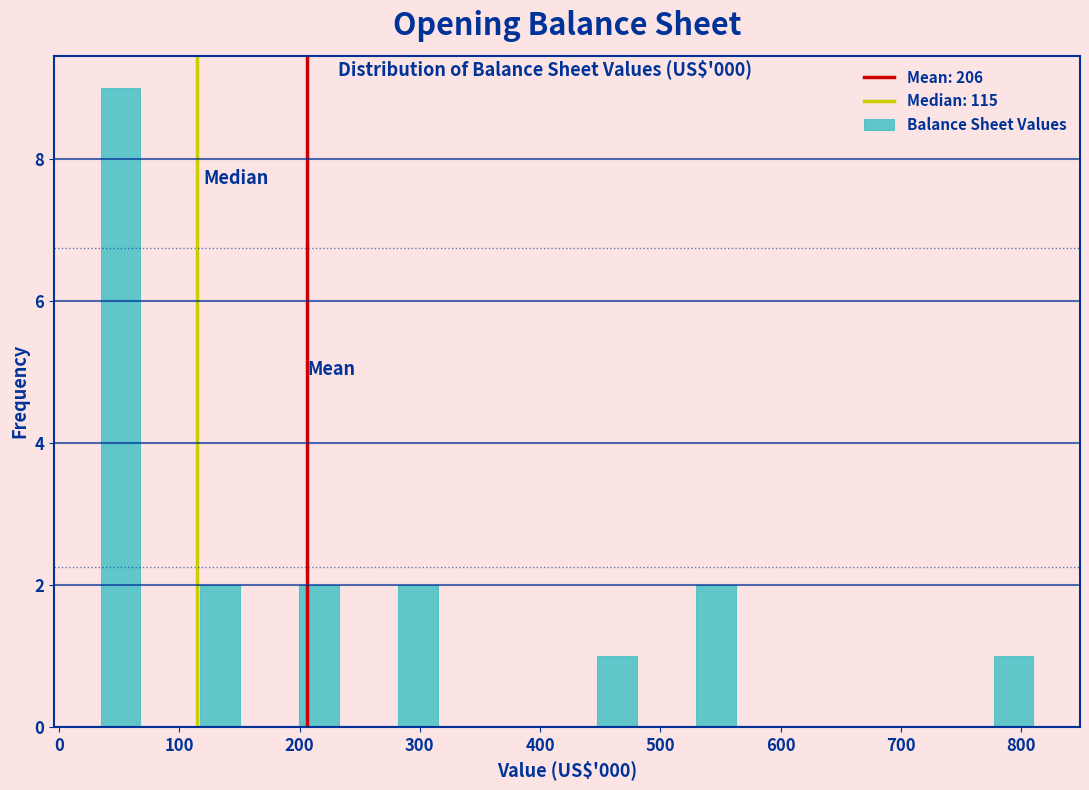

What is the height of the bar covering 260 to 340 on the x-axis? Neither the bar edges nor the heights are printed on the chart, so give them approximately, as read against the axes.

2